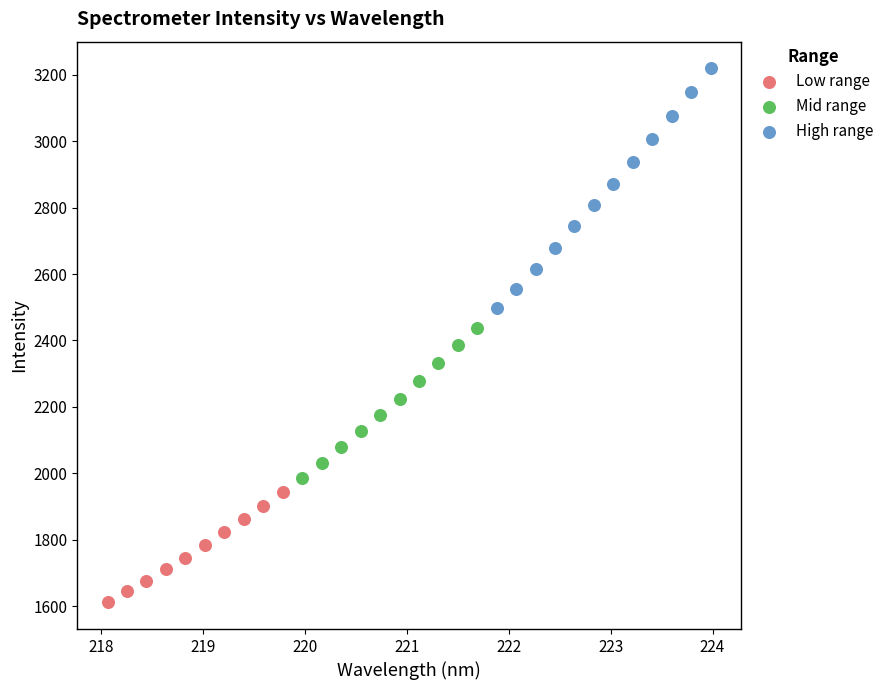

Which series has the widest spread of Y values?

High range